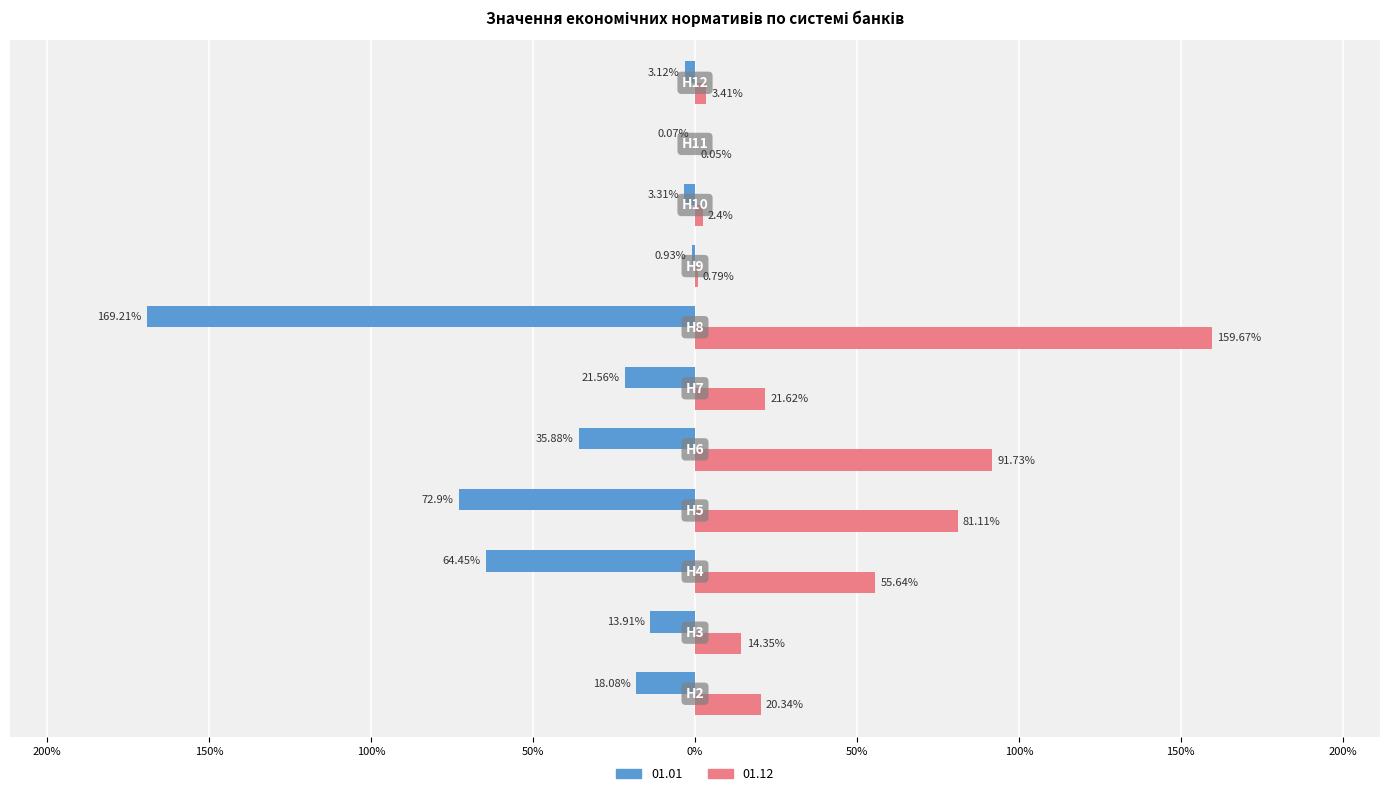

What are all the series names shown in the legend?

01.01, 01.12